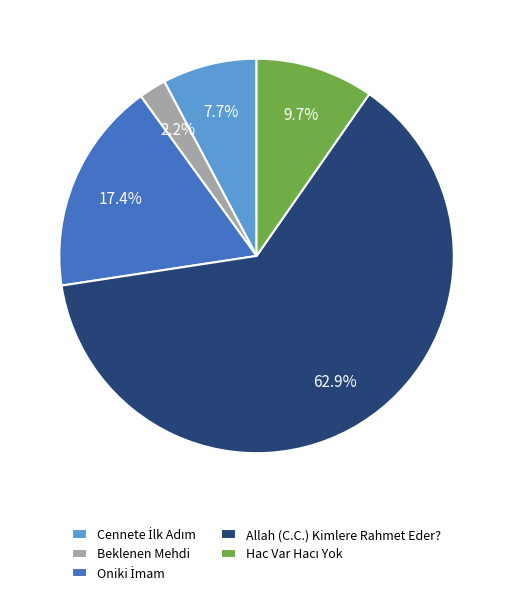

Which category has the biggest portion of the pie?

Allah (C.C.) Kimlere Rahmet Eder?